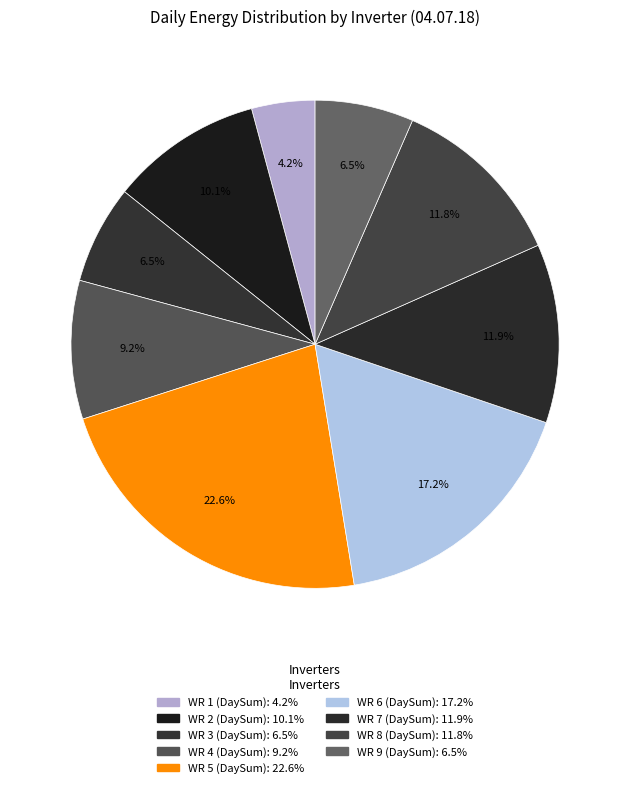

Count the number of slices in the pie.

9